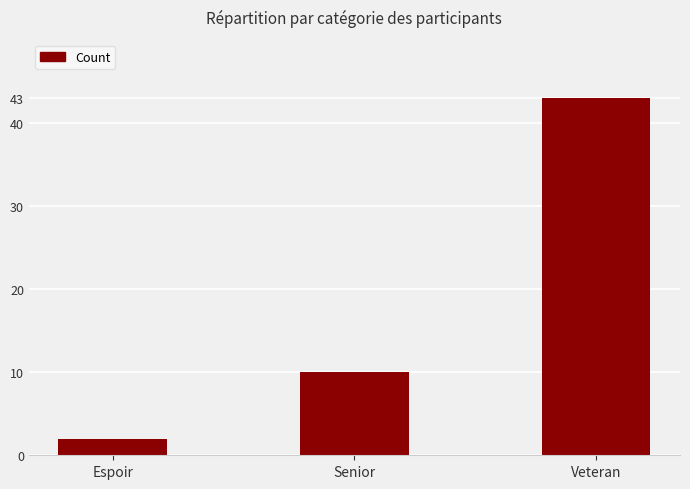

Reading left to right, what are all the values shown in this chart?

Espoir=2	Senior=10	Veteran=43